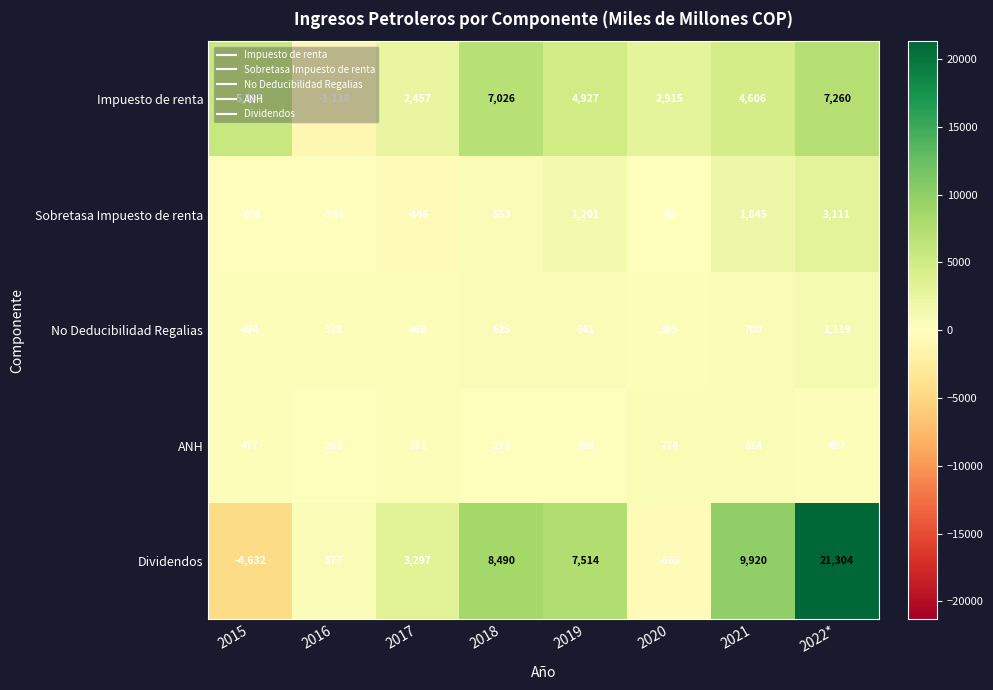

Count the number of categories in the chart.

8